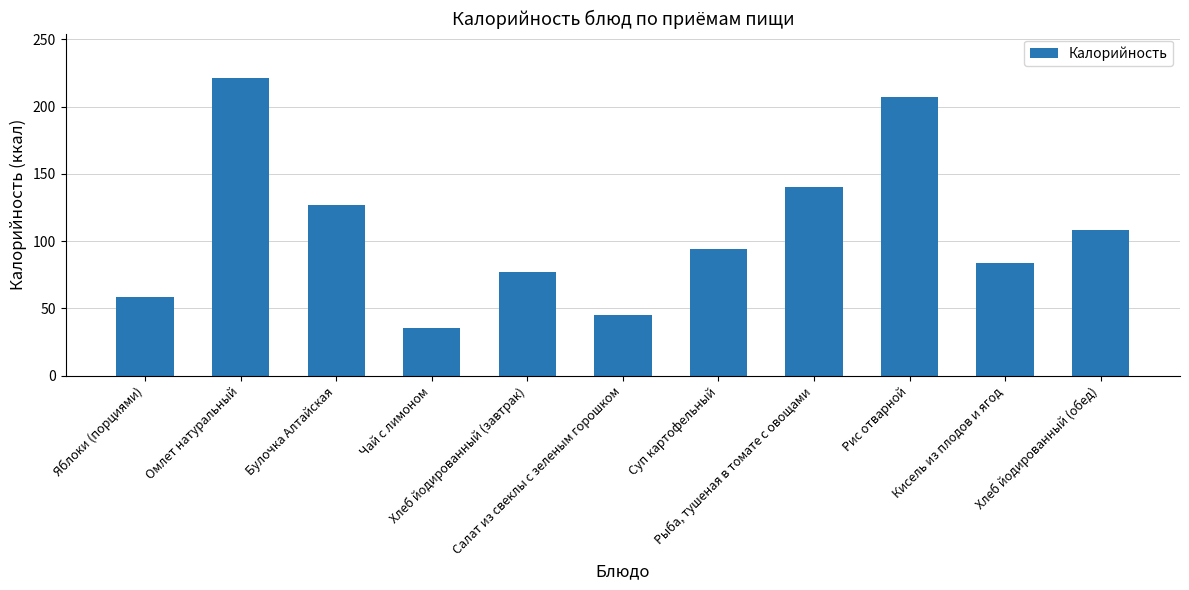

Does the chart contain stacked bars?

No